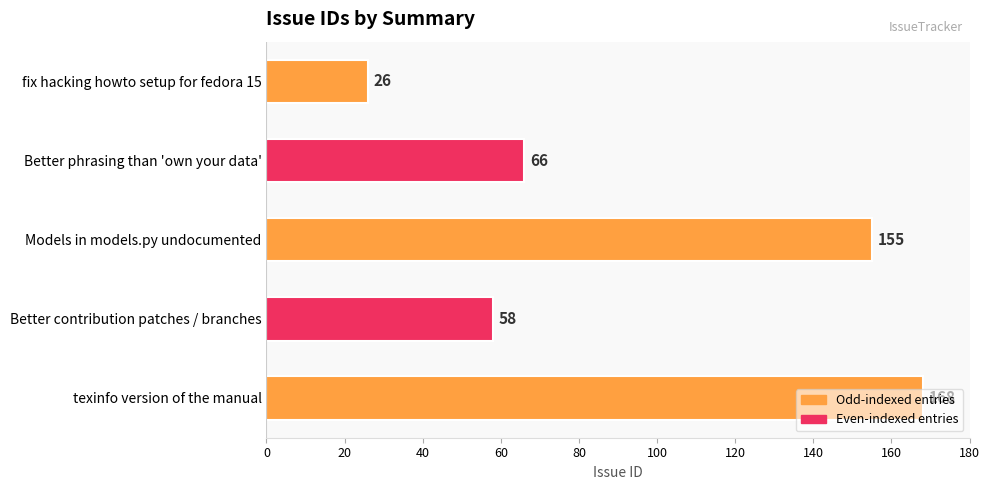

Between Models in models.py undocumented and texinfo version of the manual, which is larger?

texinfo version of the manual